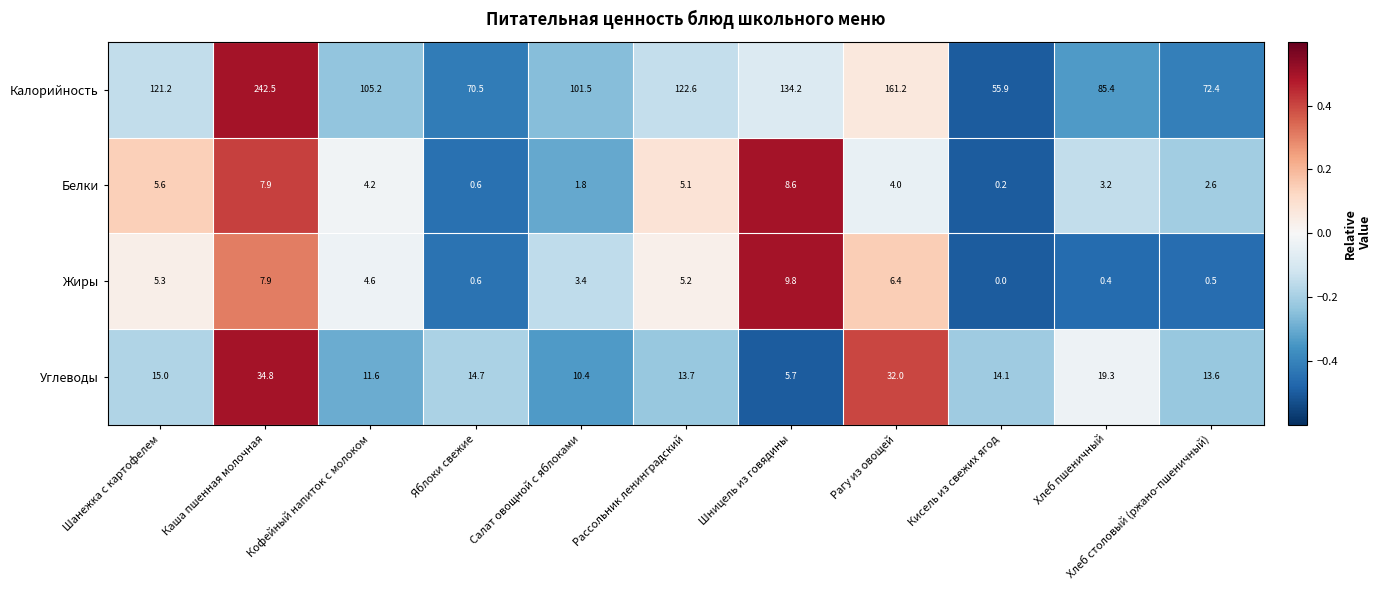

What is the total value across all series at Яблоки свежие?

86.4